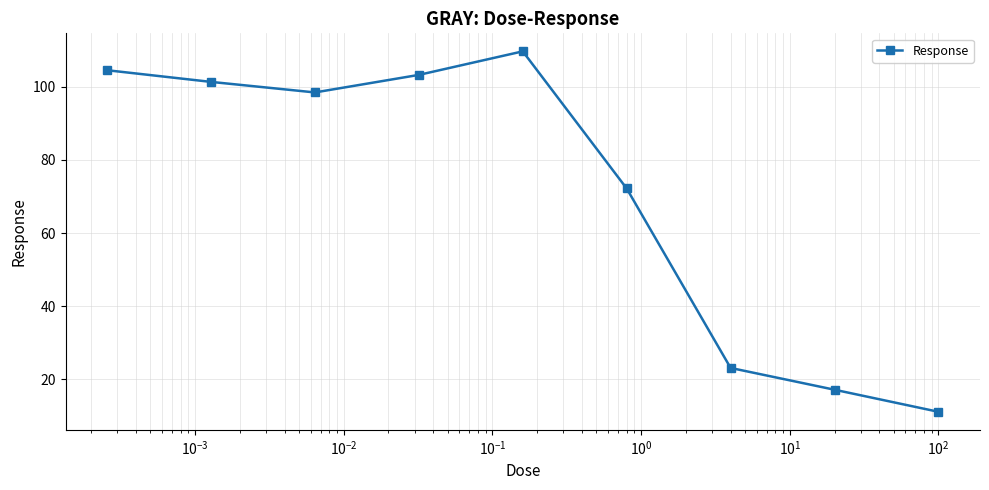

What is the minimum value shown in the chart?

11.1